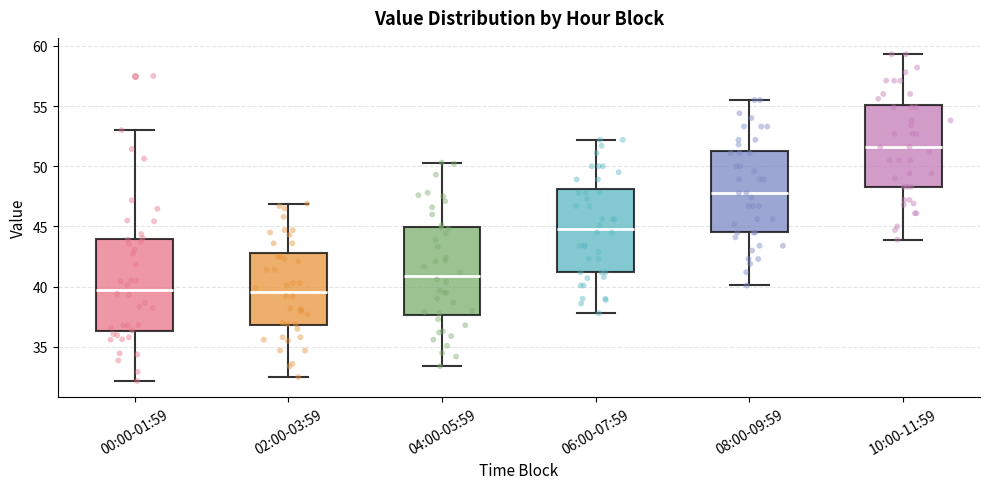

Which box has the highest median line?

10:00-11:59